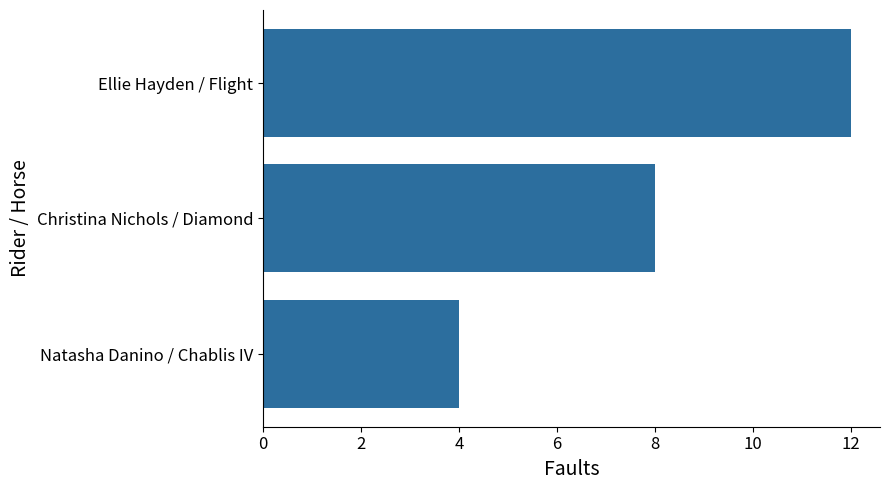

What is the difference between the maximum and minimum values?

8